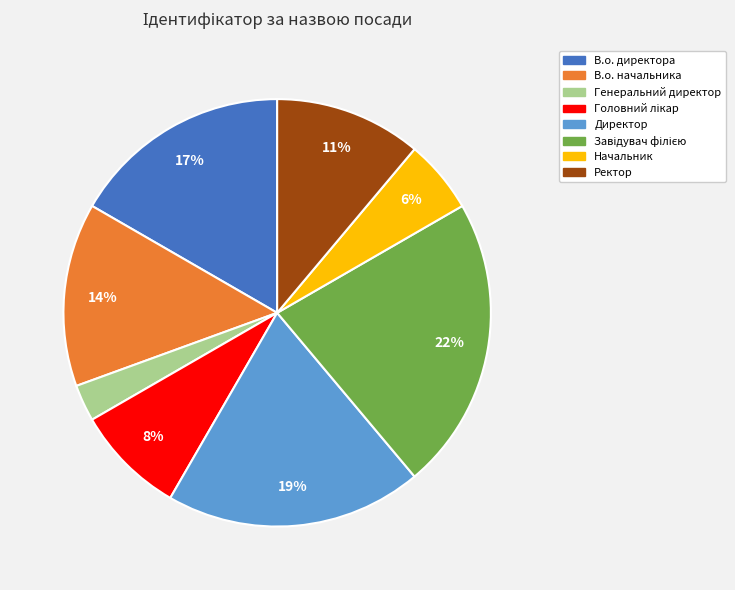

Which category has the smallest portion of the pie?

Генеральний директор